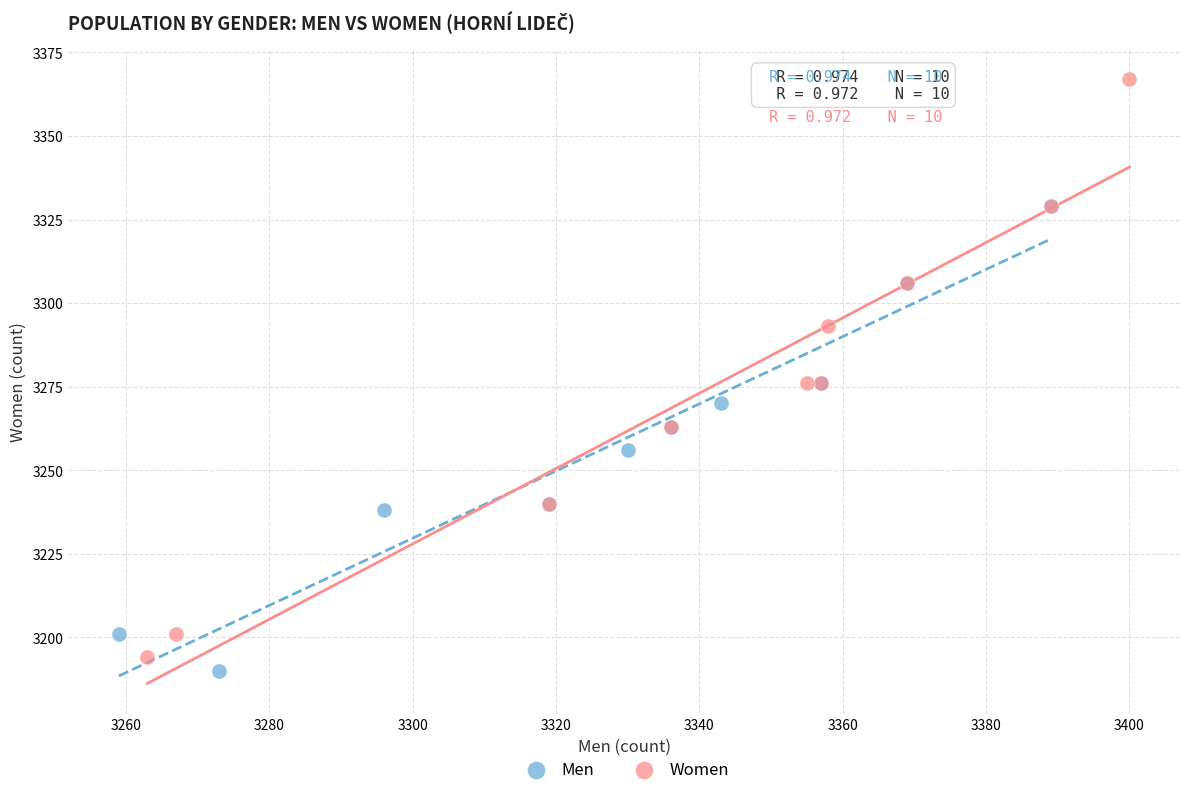

Which series contains the highest Y value?

Women